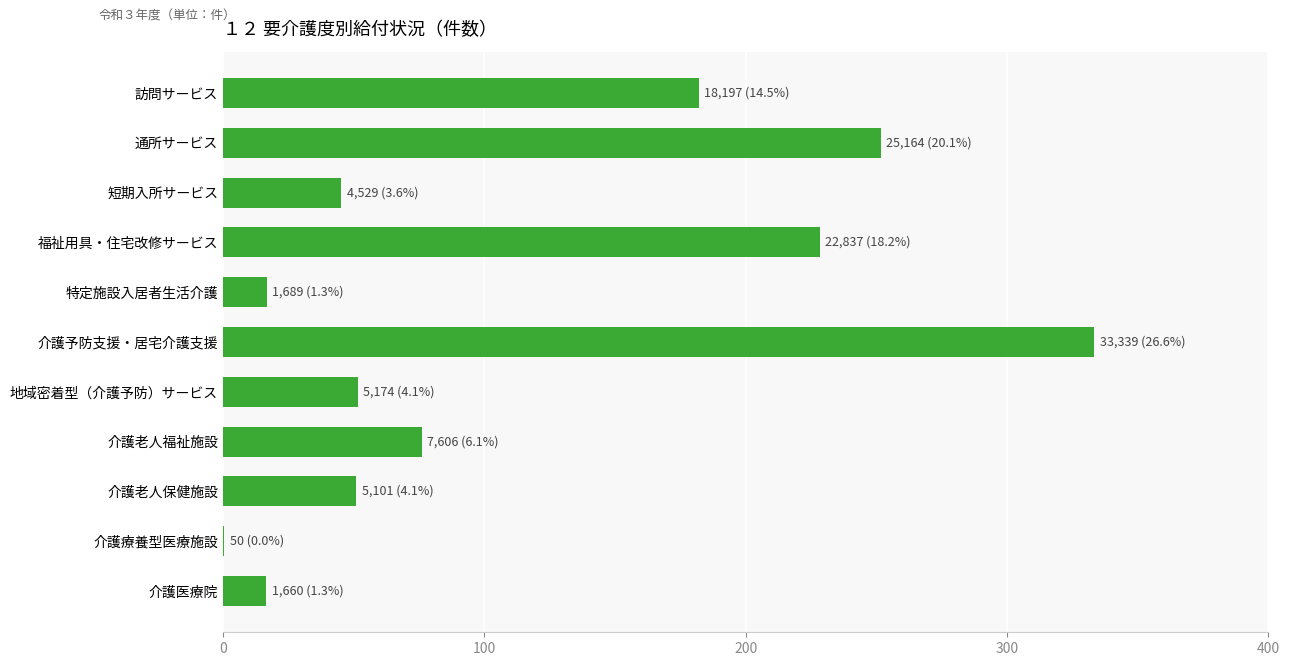

What is the maximum value shown in the chart?

33339